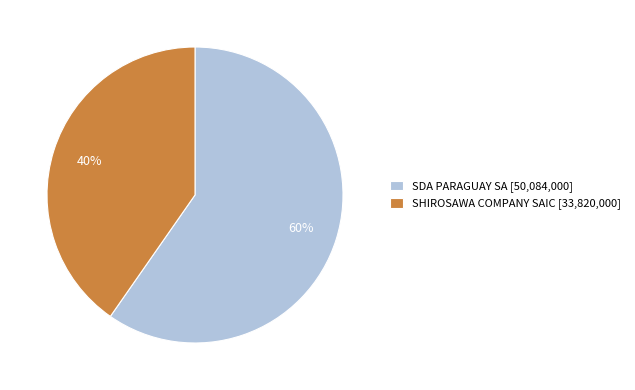

To the nearest percent, what is the average slice percentage?

50%